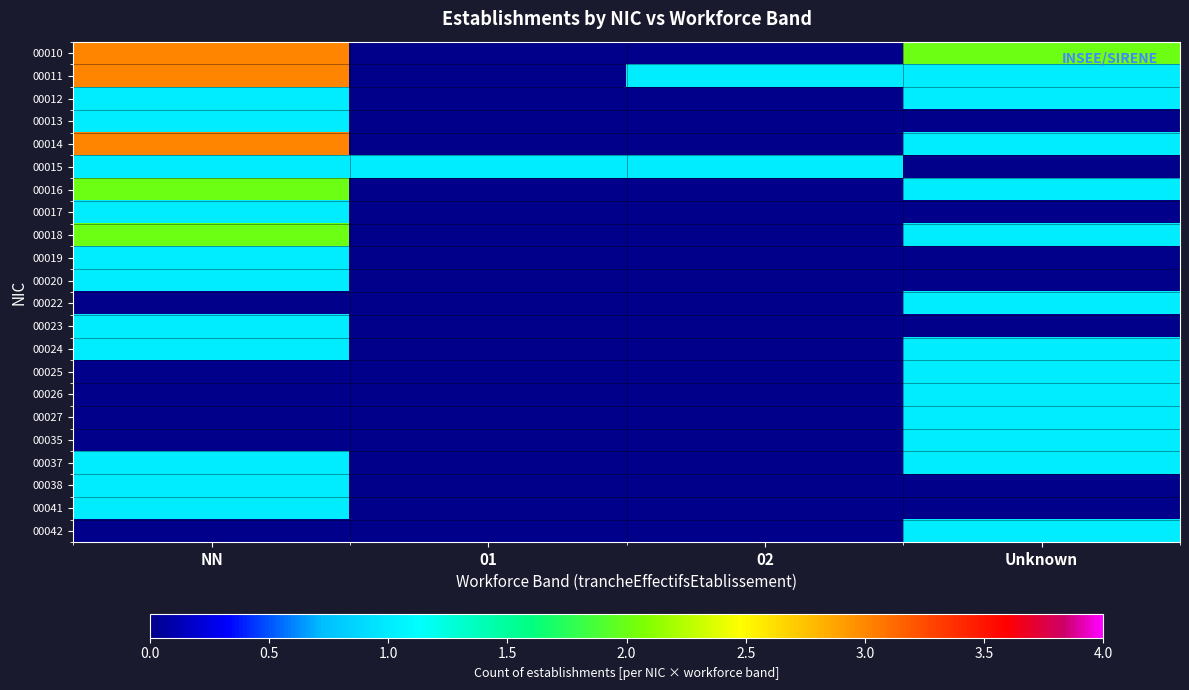

Reading left to right, what are all the values shown in this chart?

00010: NN=3	01=0	02=0	Unknown=2
00011: NN=3	01=0	02=1	Unknown=1
00012: NN=1	01=0	02=0	Unknown=1
00013: NN=1	01=0	02=0	Unknown=0
00014: NN=3	01=0	02=0	Unknown=1
00015: NN=1	01=1	02=1	Unknown=0
00016: NN=2	01=0	02=0	Unknown=1
00017: NN=1	01=0	02=0	Unknown=0
00018: NN=2	01=0	02=0	Unknown=1
00019: NN=1	01=0	02=0	Unknown=0
00020: NN=1	01=0	02=0	Unknown=0
00022: NN=0	01=0	02=0	Unknown=1
00023: NN=1	01=0	02=0	Unknown=0
00024: NN=1	01=0	02=0	Unknown=1
00025: NN=0	01=0	02=0	Unknown=1
00026: NN=0	01=0	02=0	Unknown=1
00027: NN=0	01=0	02=0	Unknown=1
00035: NN=0	01=0	02=0	Unknown=1
00037: NN=1	01=0	02=0	Unknown=1
00038: NN=1	01=0	02=0	Unknown=0
00041: NN=1	01=0	02=0	Unknown=0
00042: NN=0	01=0	02=0	Unknown=1